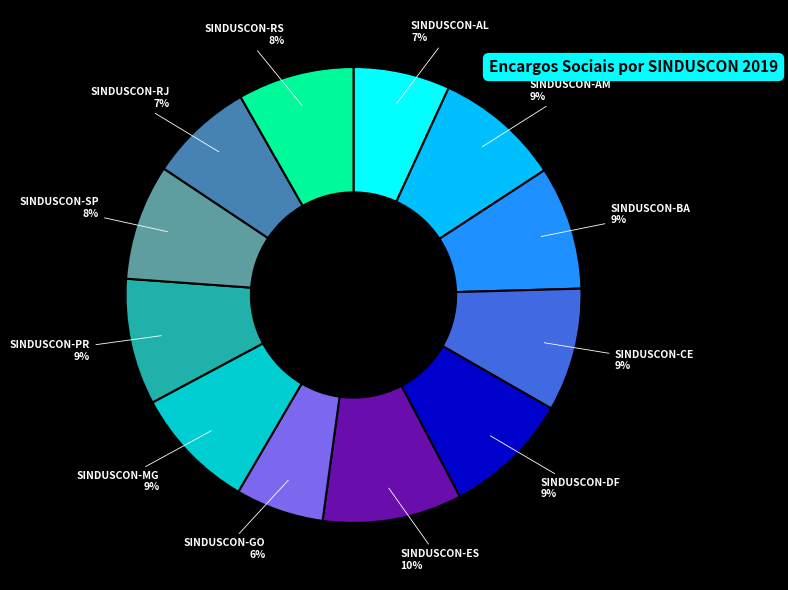

Is there any slice that represents more than half of the pie?

No